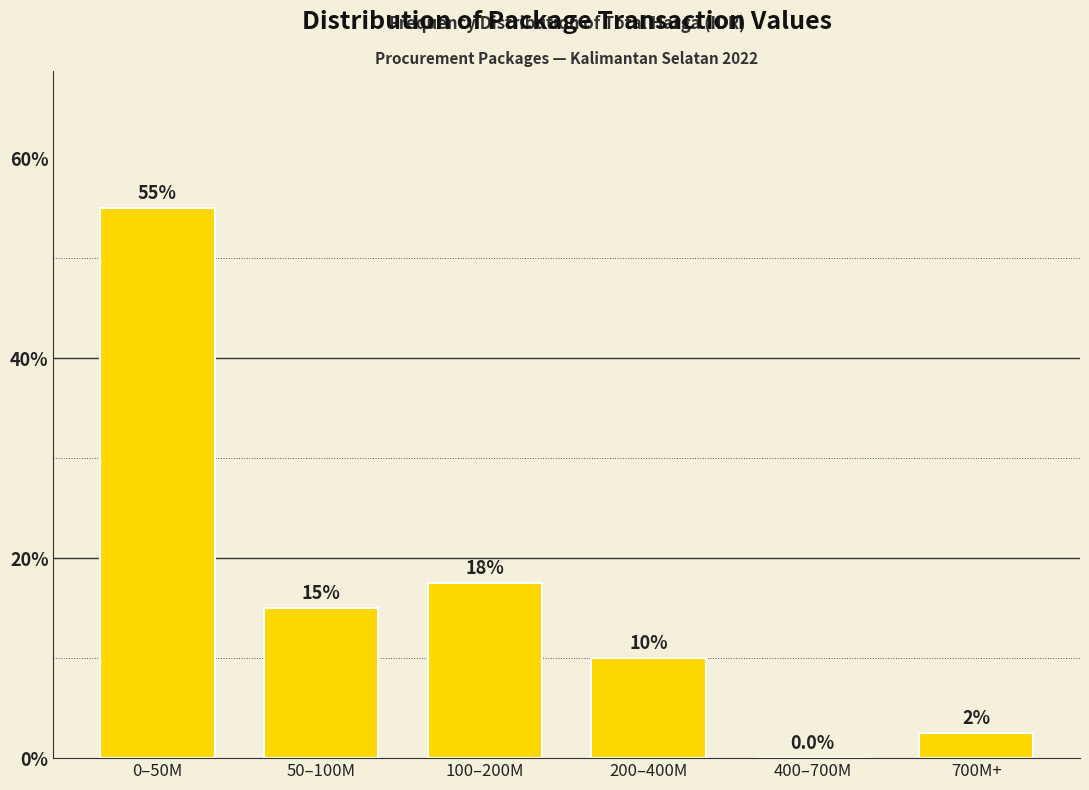

Reading left to right, transcribe all the data shown in this chart.

0–50M=55.0	50–100M=15.0	100–200M=17.5	200–400M=10.0	400–700M=0.0	700M+=2.5